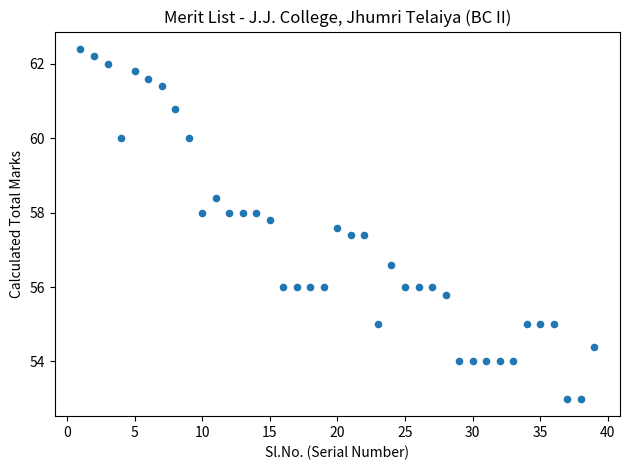

What is the range of Y values (max minus min)?

9.4